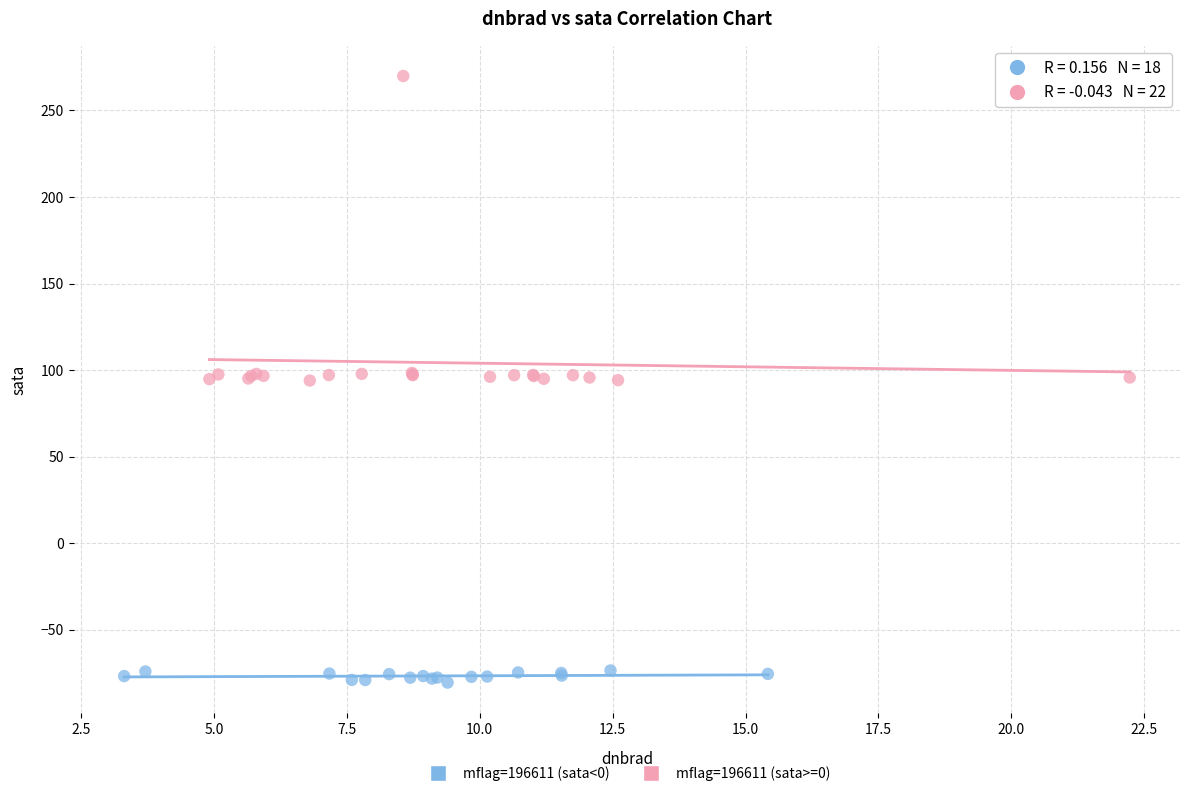

Which series has the widest spread of Y values?

mflag=196611 (sata>=0)